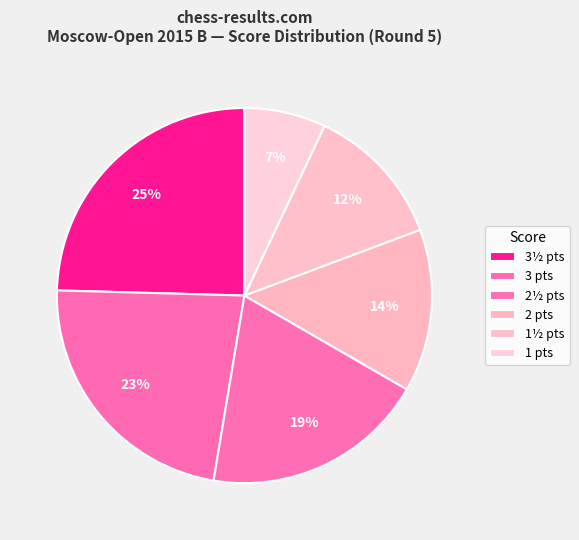

Rank the categories by value from lowest to highest.

1, 1½, 2, 2½, 3, 3½